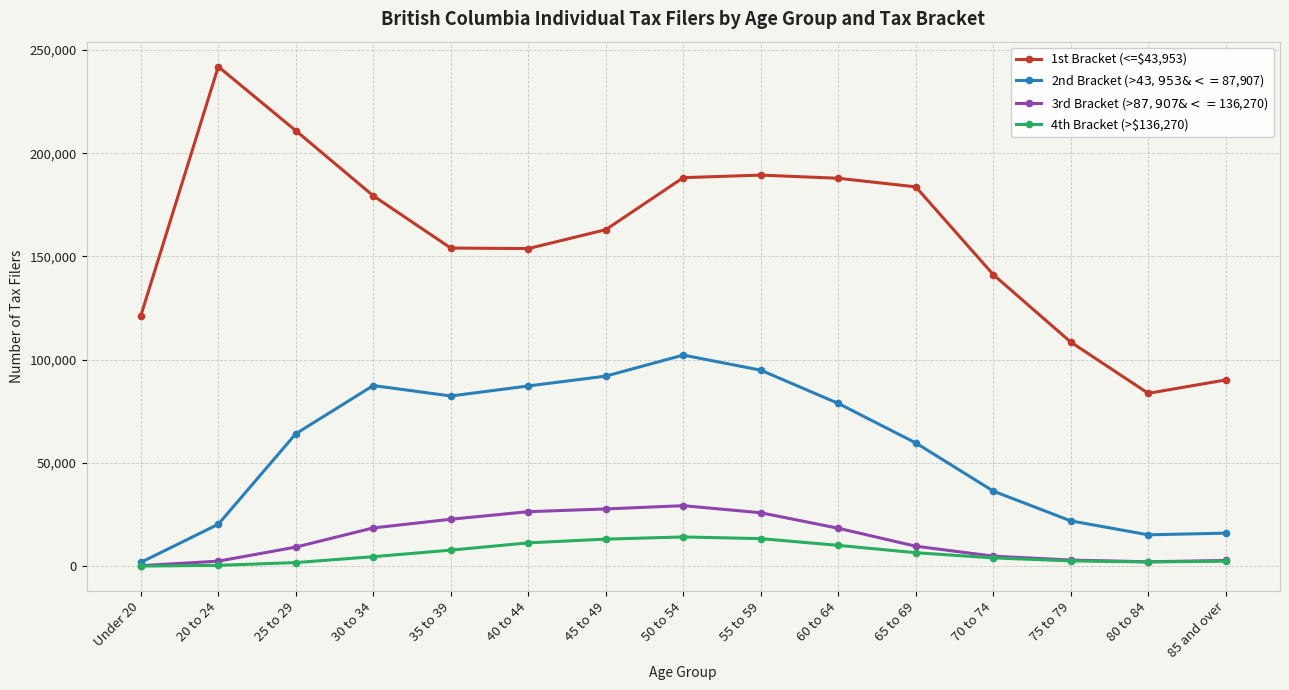

What is the average value of the 4th Bracket (>$136,270) series?

6326